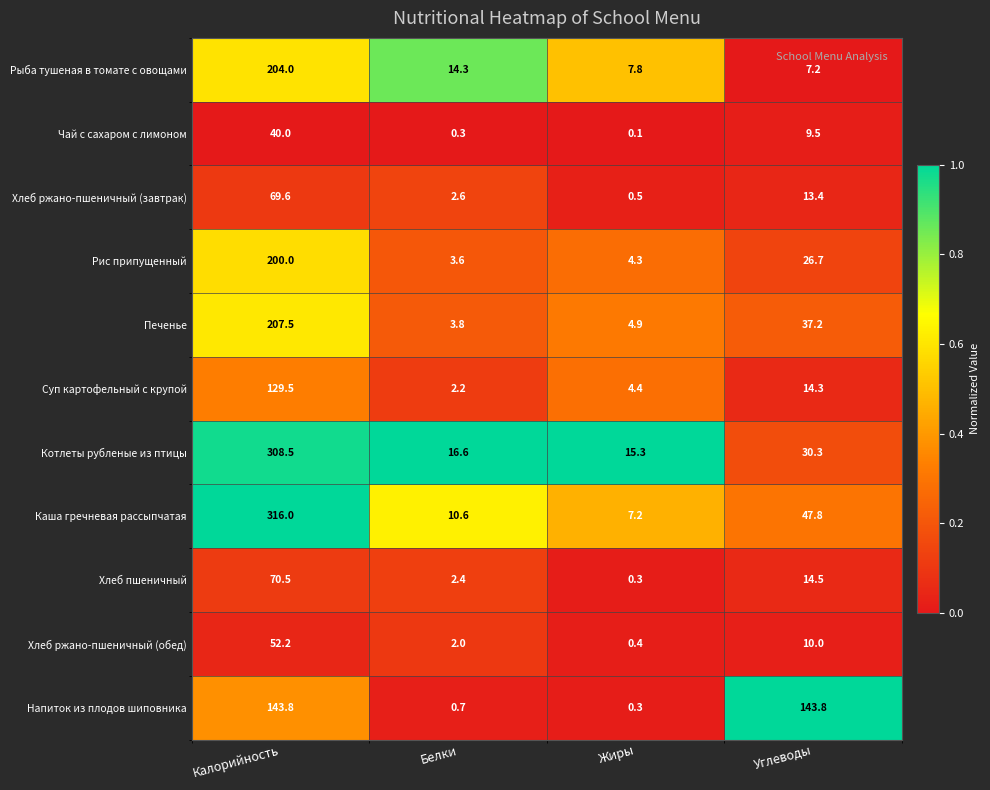

True or false: Хлеб ржано-пшеничный (обед) has a value of 3.2 at Белки.

False